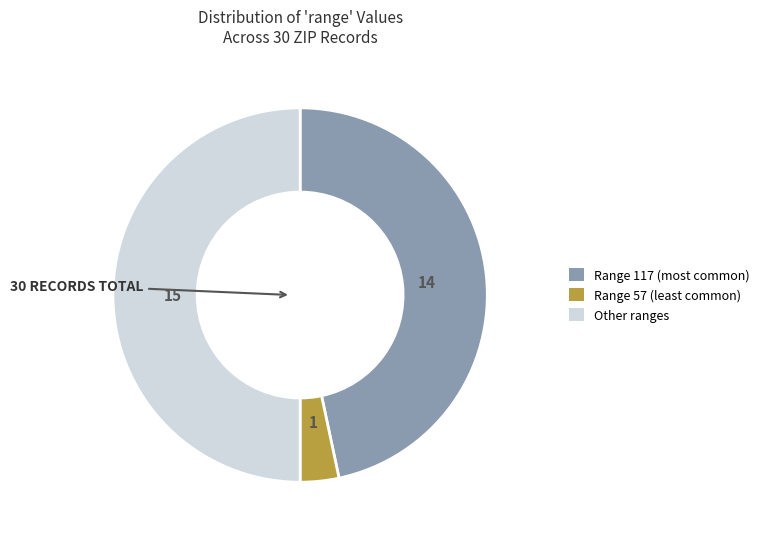

To the nearest percent, what is the average slice percentage?

33%